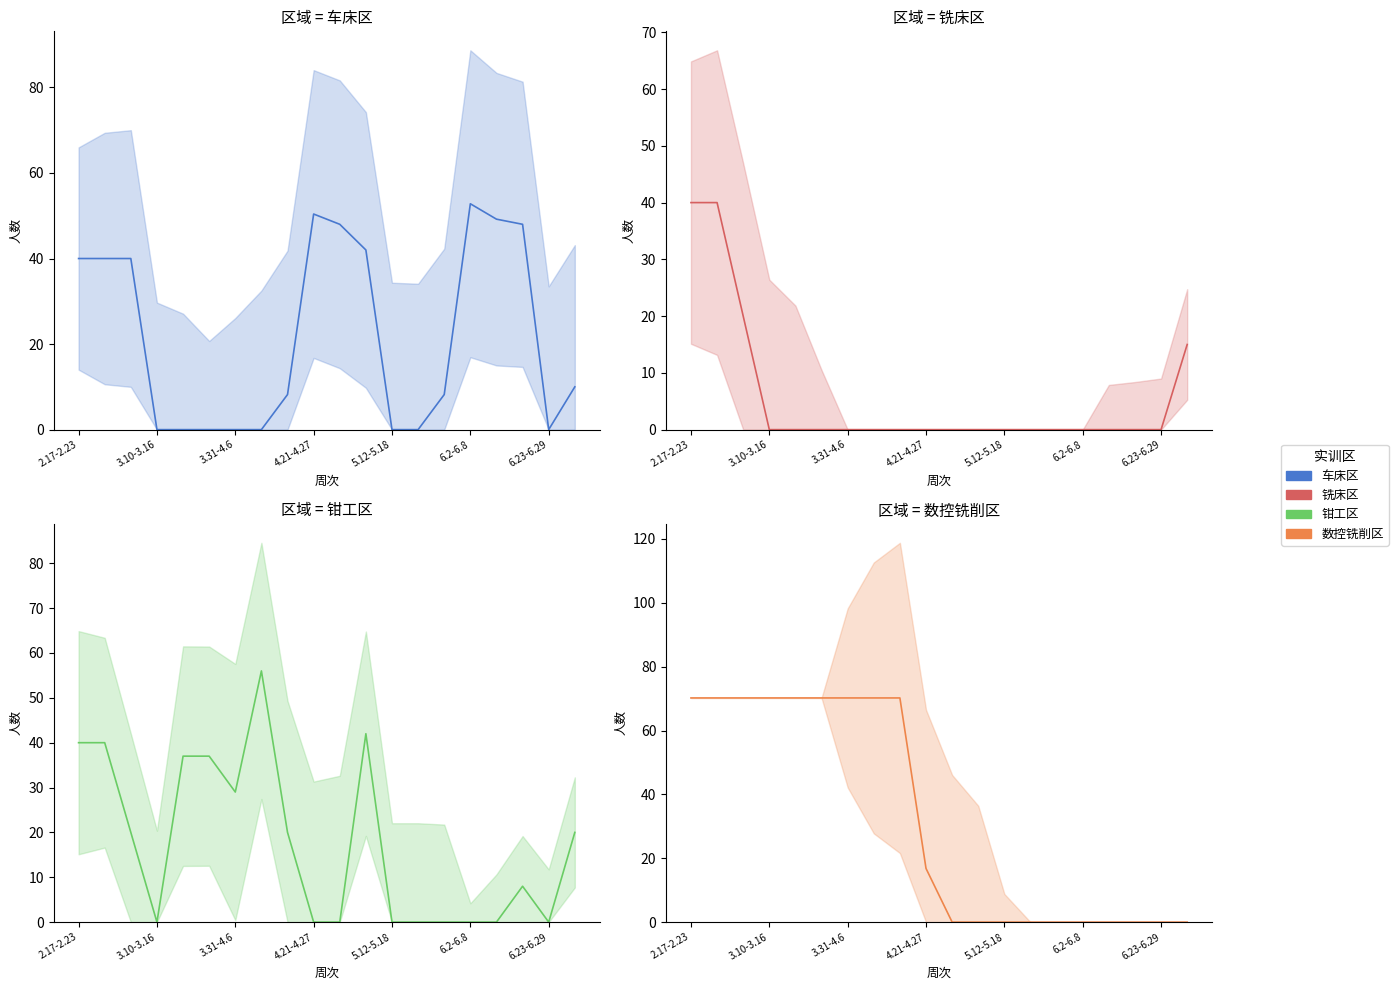

At which category does the chart reach its peak across all series?

2.17-2.23